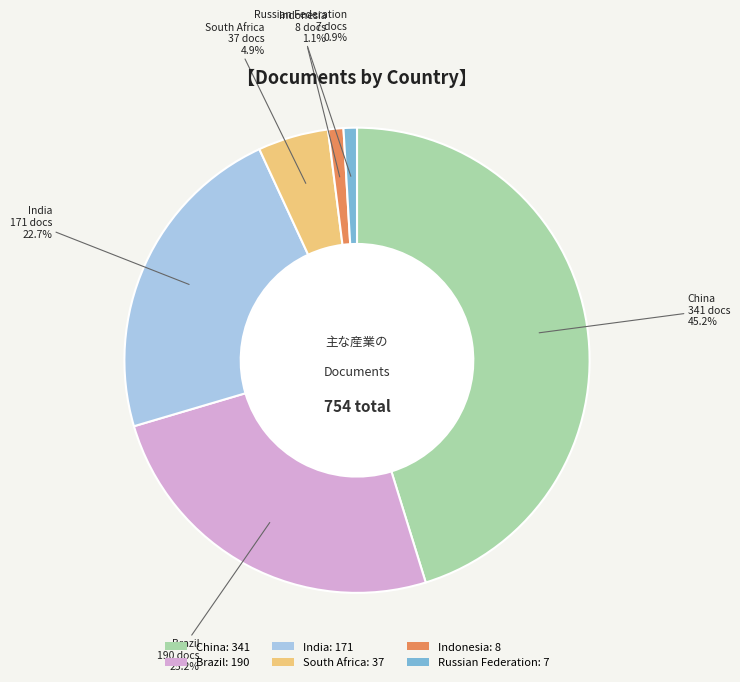

How many segments does this pie chart have?

6